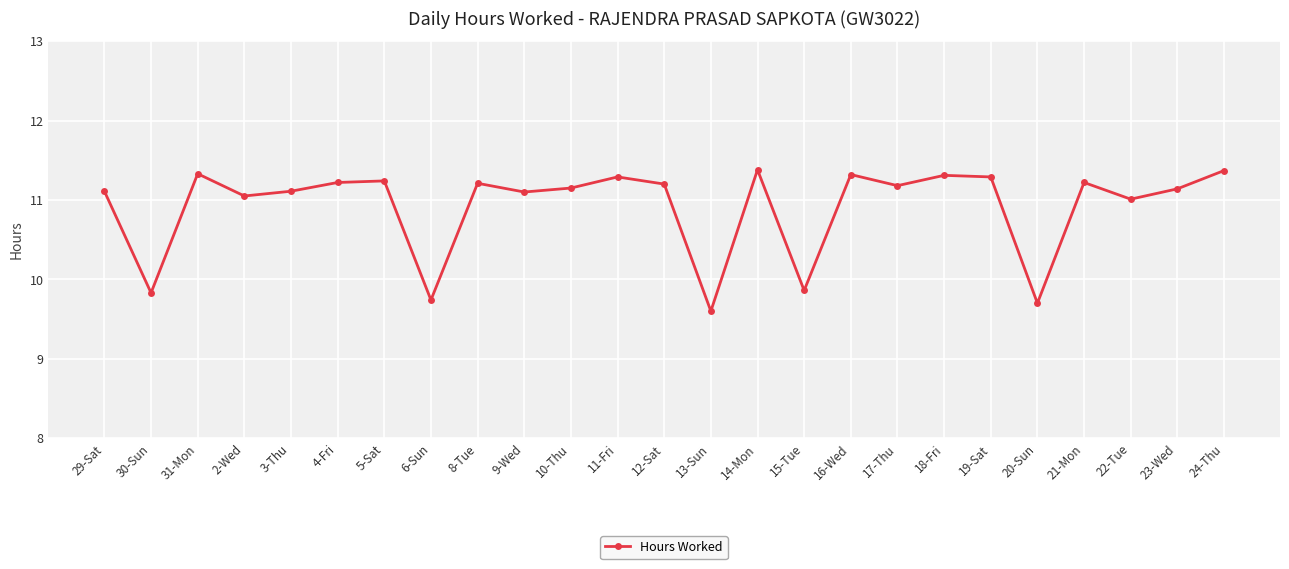

What is the ratio of the value at 15-Tue to the value at 12-Sat?

0.9